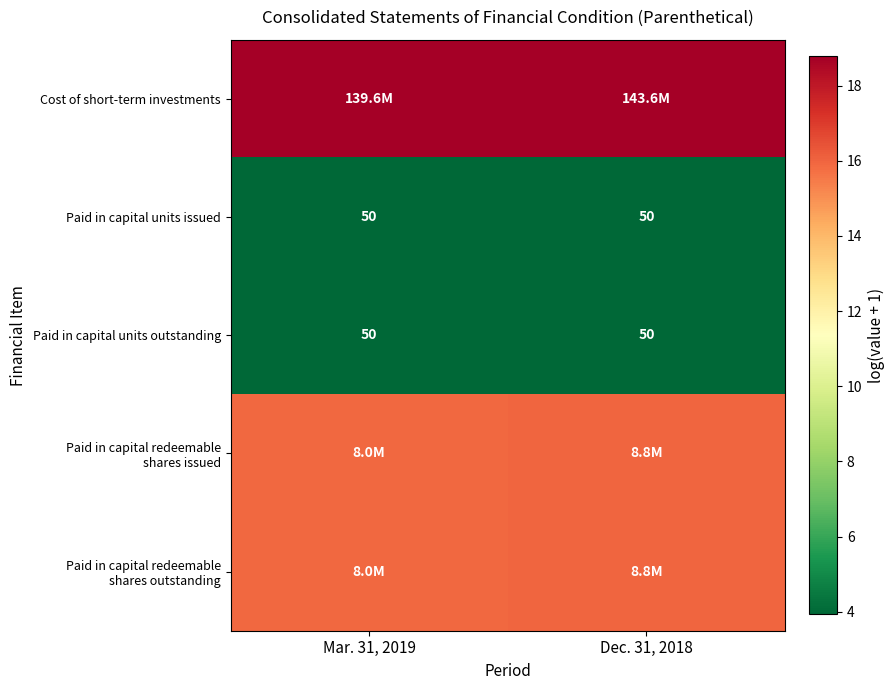

What is the maximum value for Cost of short-term investments?

18.8